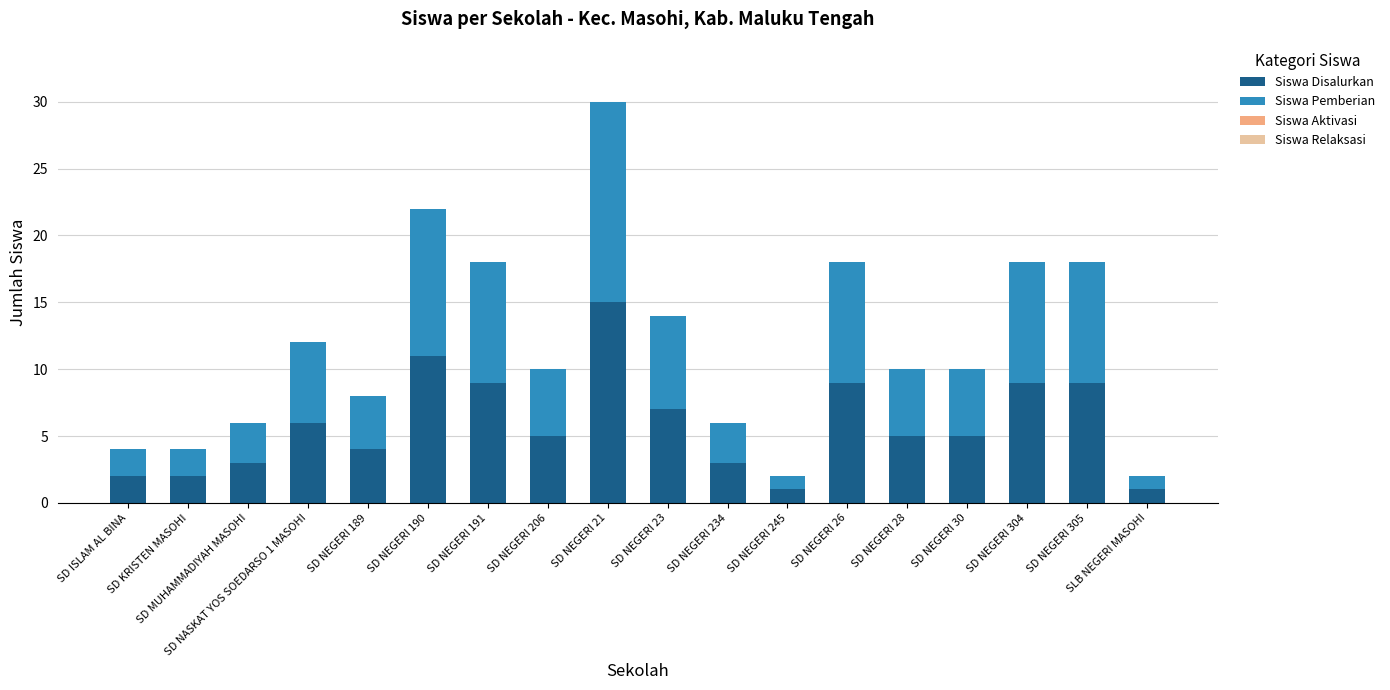

What is the difference between the second highest and second lowest values in the Siswa Disalurkan series?

10